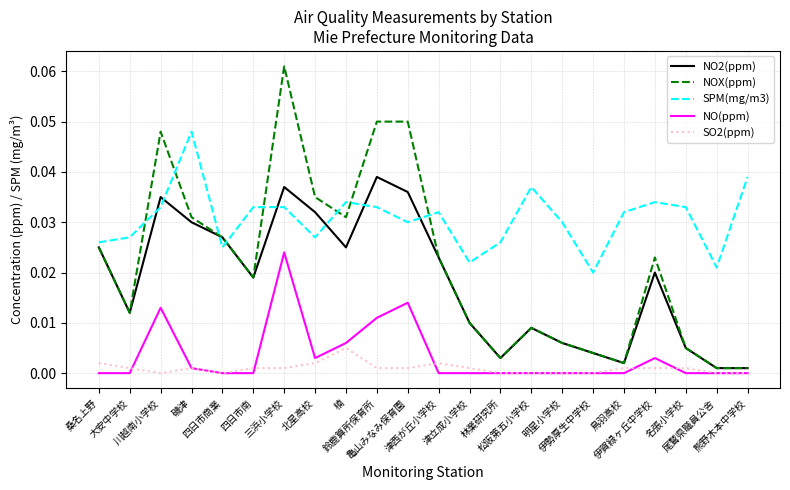

True or false: SPM(mg/m3) and SO2(ppm) cross at least once.

False